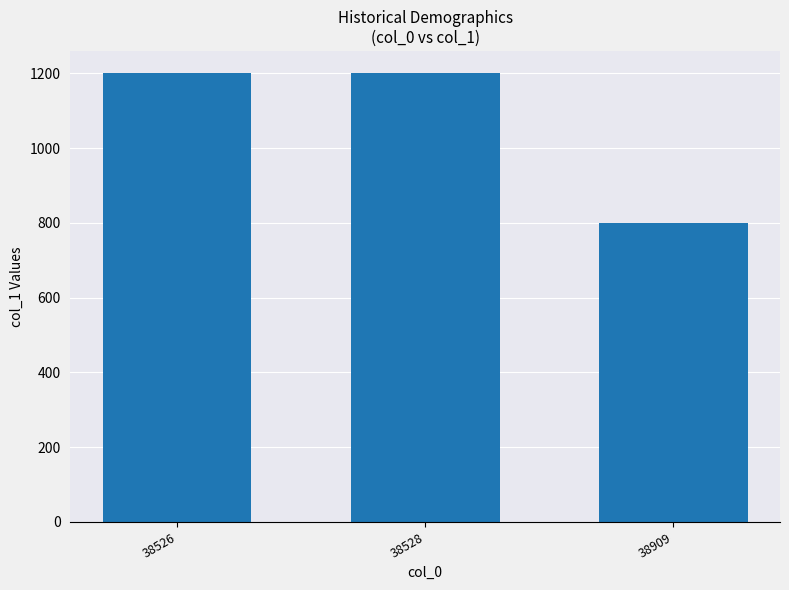

How many data points are less than 1200?

1